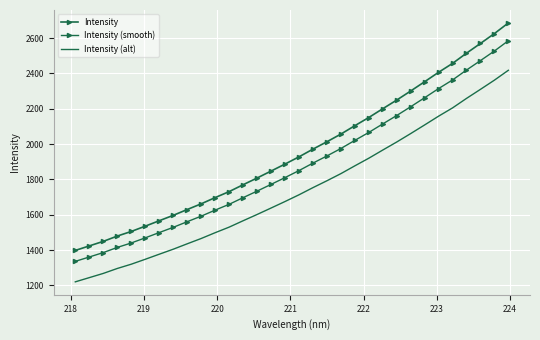

What is the smallest value displayed?

1219.9